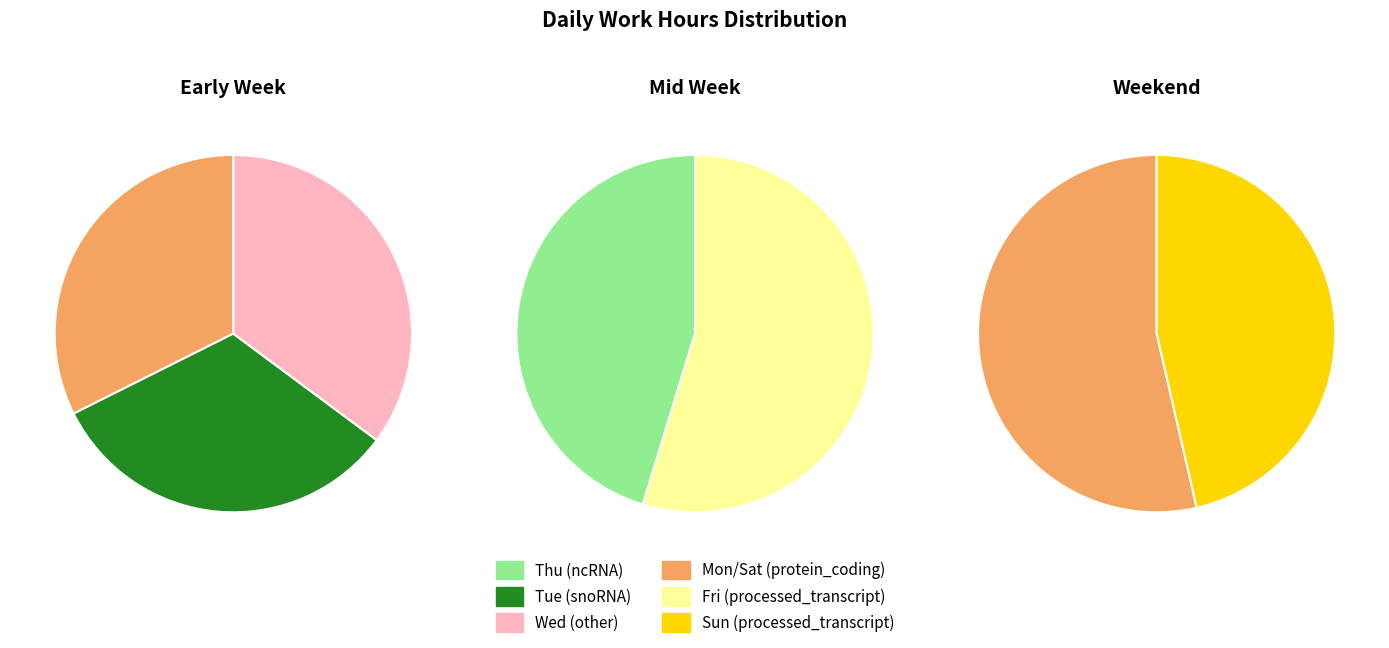

Is the sum of Tue and Fri greater than half?

No